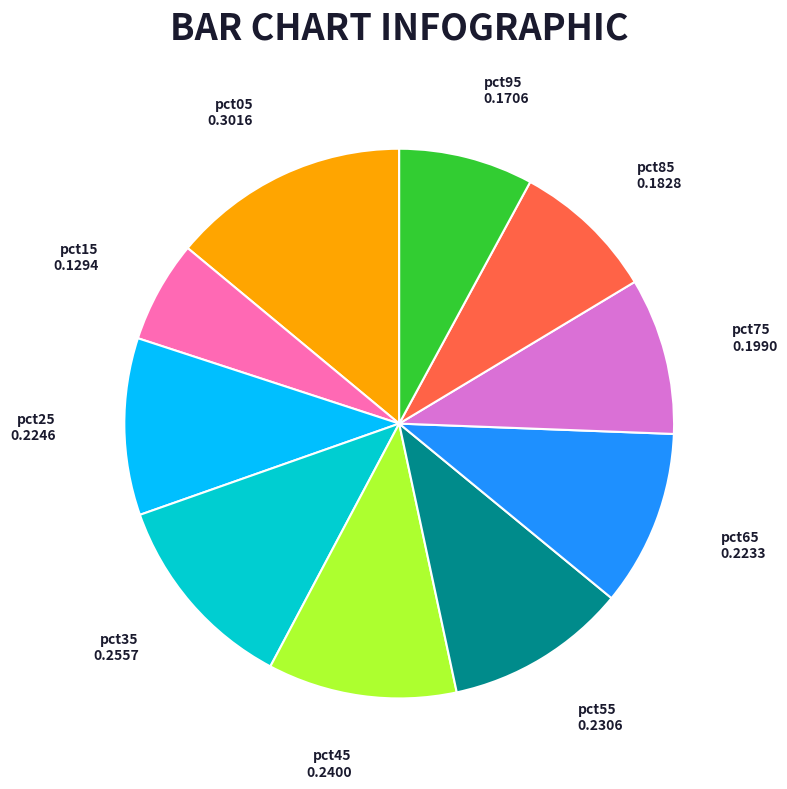

Does pct75 represent more than half of the total?

No